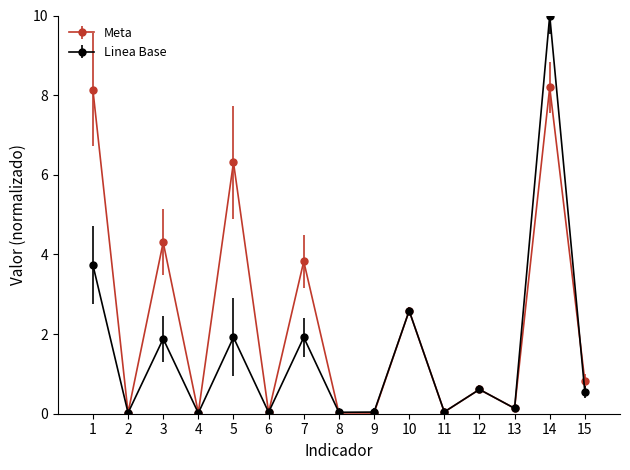

What is the maximum value for Meta?

8.2